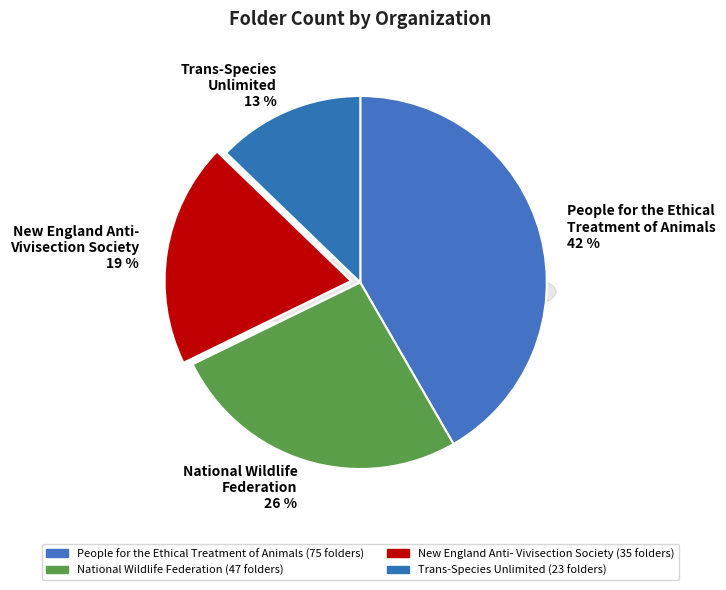

The People for the Ethical
Treatment of Animals slice represents 42% of the pie. True or false?

True